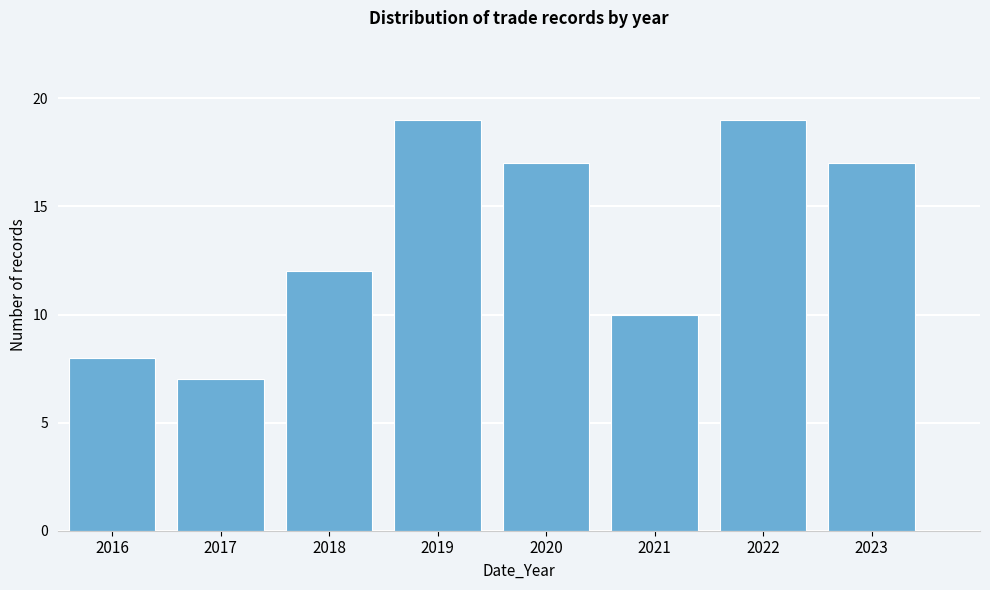

Reading left to right, list all the values displayed in this chart.

2016=8	2017=7	2018=12	2019=19	2020=17	2021=10	2022=19	2023=17